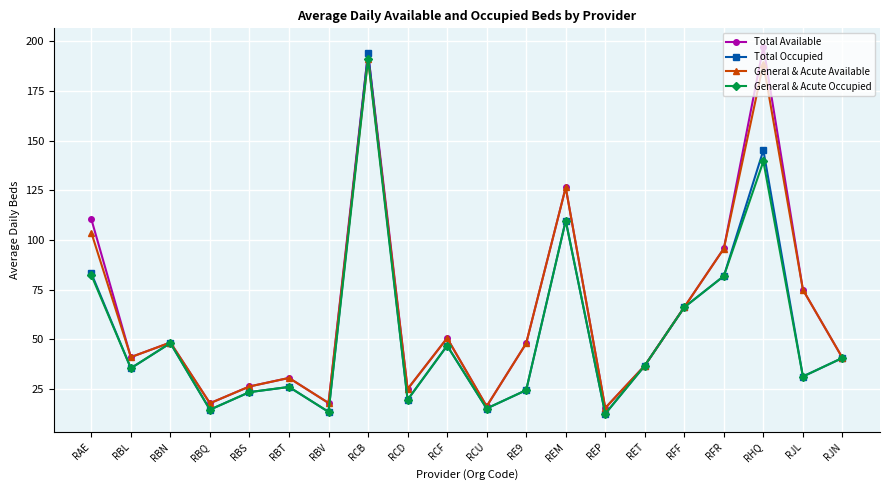

What position from the left is RJL?

19